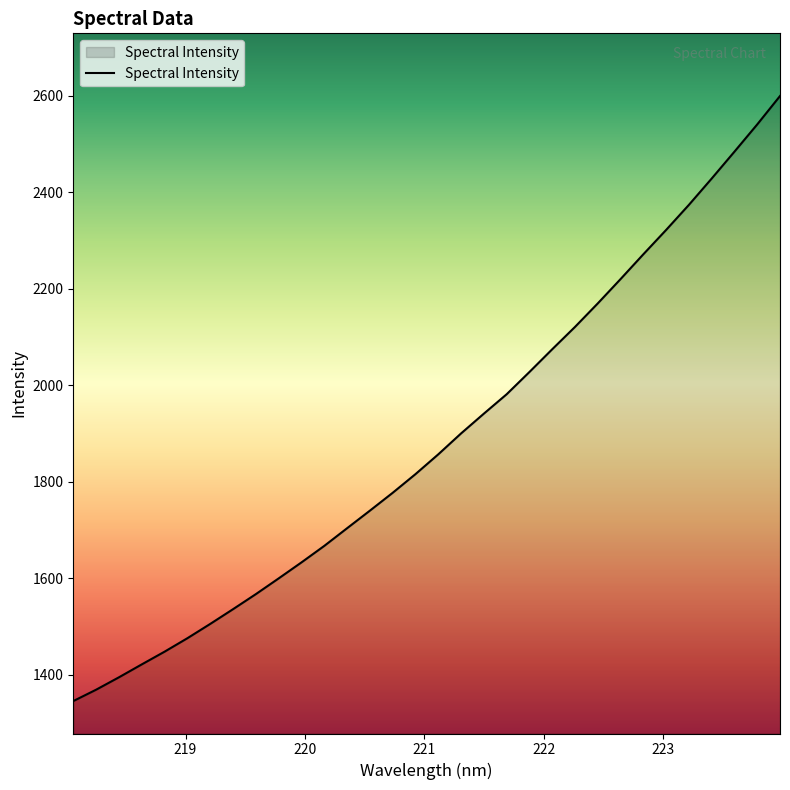

How many lines are shown in the chart?

1